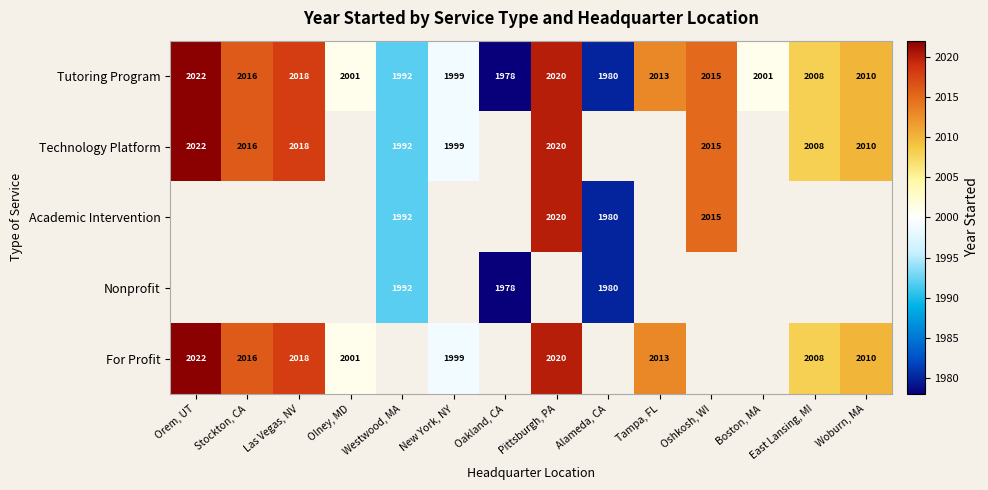

The value of Tutoring Program at Oakland, CA is 1978. True or false?

True